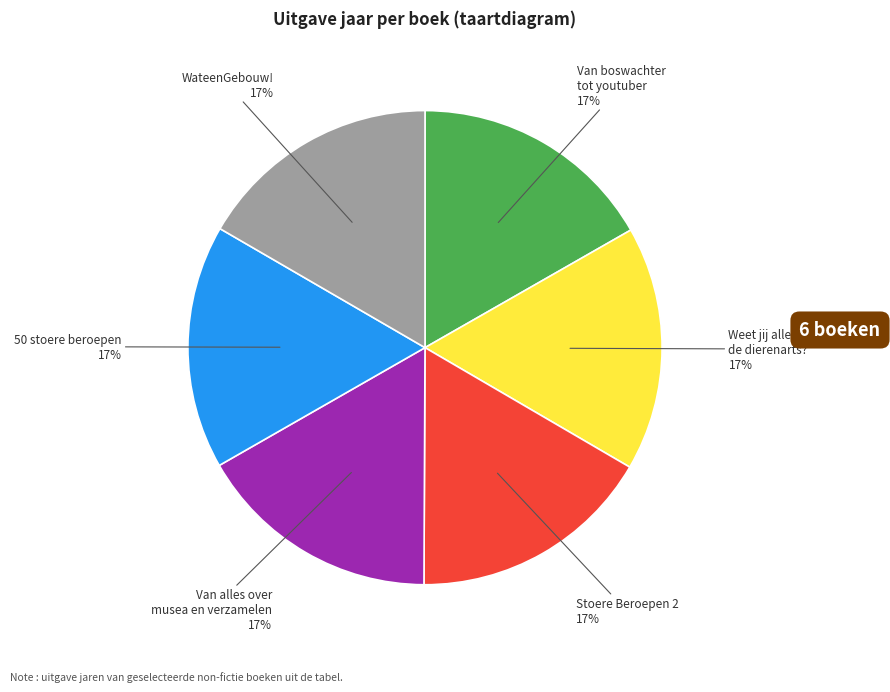

Is there a majority slice in this chart?

No